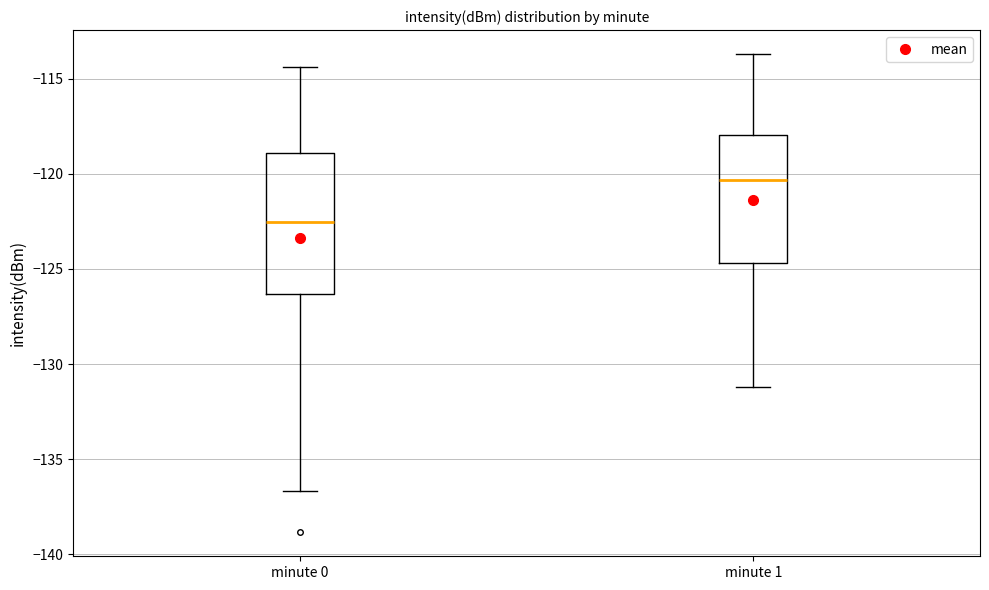

Where does the upper whisker of the box for minute 1 end on the y-axis? The values are not printed on the chart, so give them approximately, as read against the axis.

-113.5